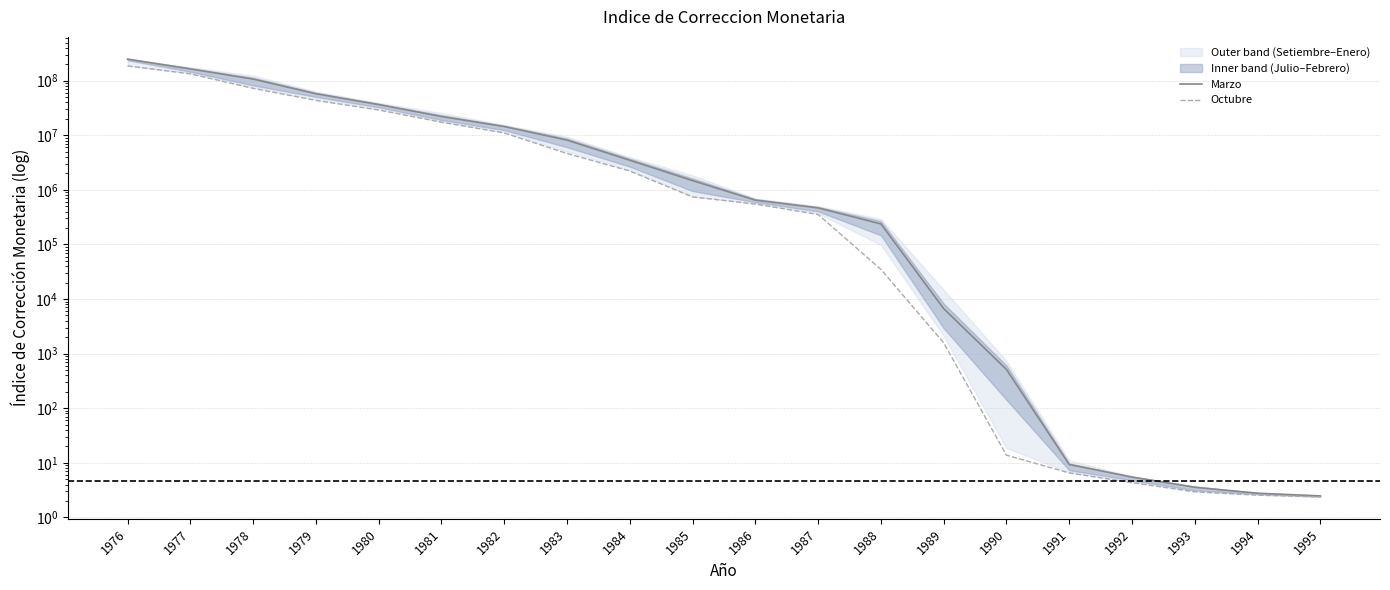

What is the maximum value shown in the chart?

248444209.4